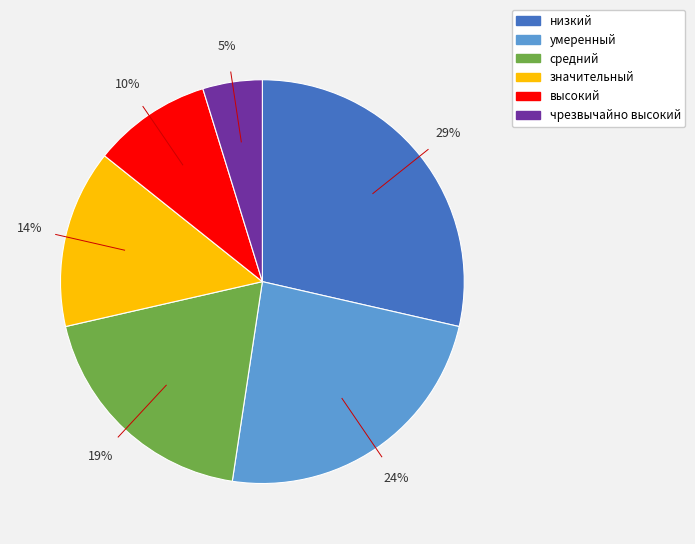

Which slice is the largest?

низкий